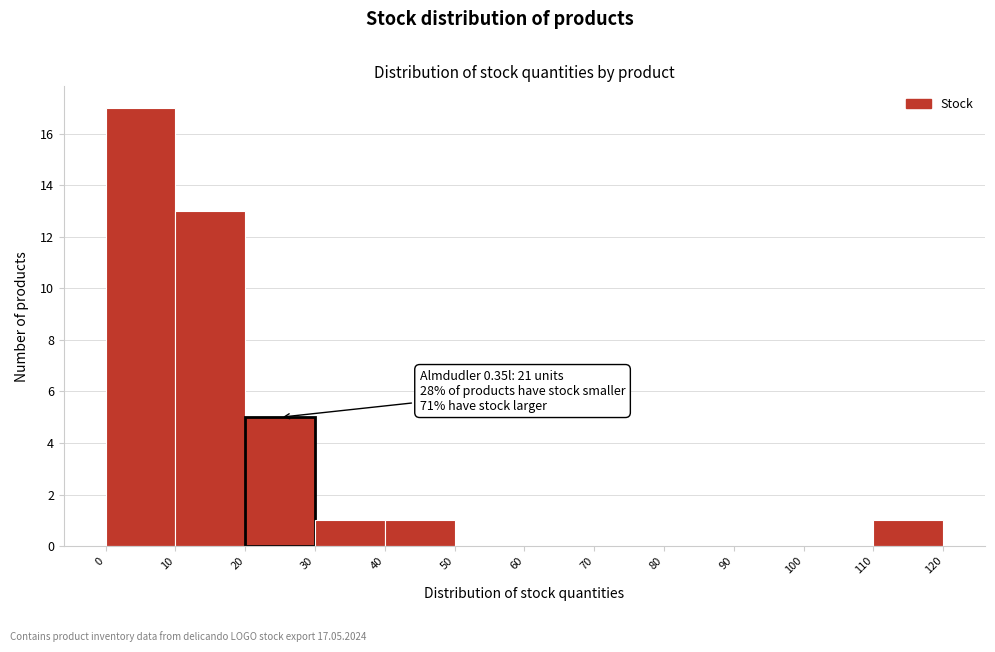

Which range on the x-axis has the tallest bar?

0 to 10